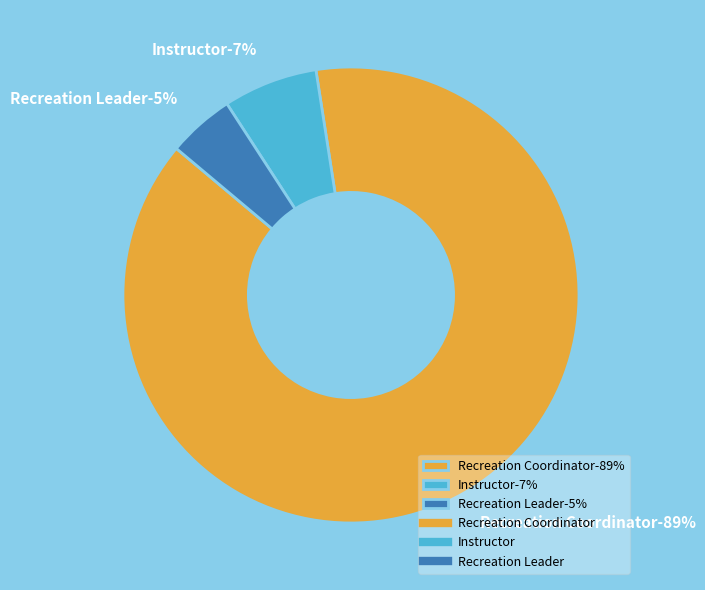

What is the largest slice in the pie chart?

Recreation Coordinator